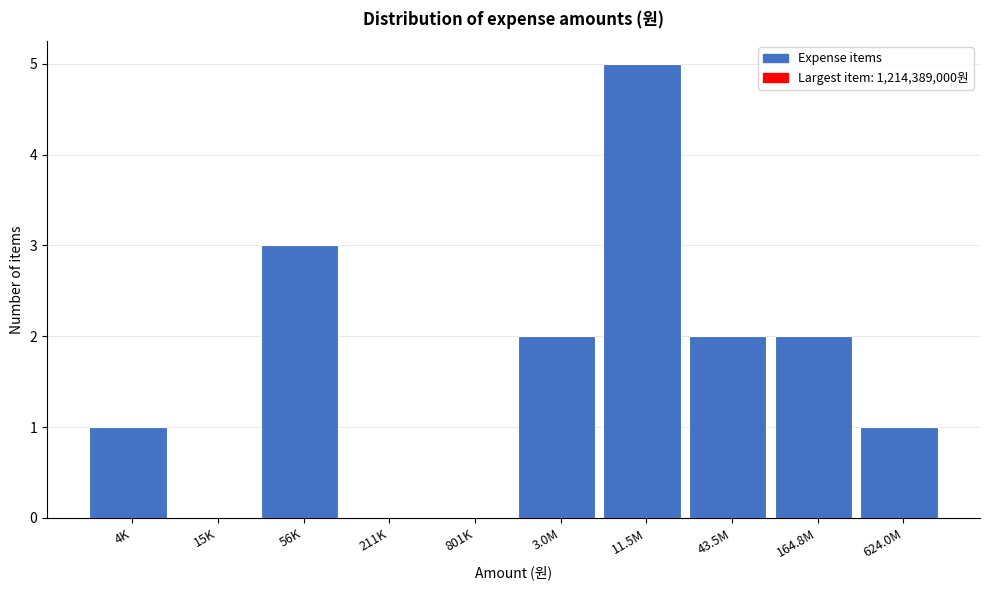

Reading left to right, what are all the values shown in this chart?

4K=1	15K=0	56K=3	211K=0	801K=0	3.0M=2	11.5M=5	43.5M=2	164.8M=2	624.0M=1